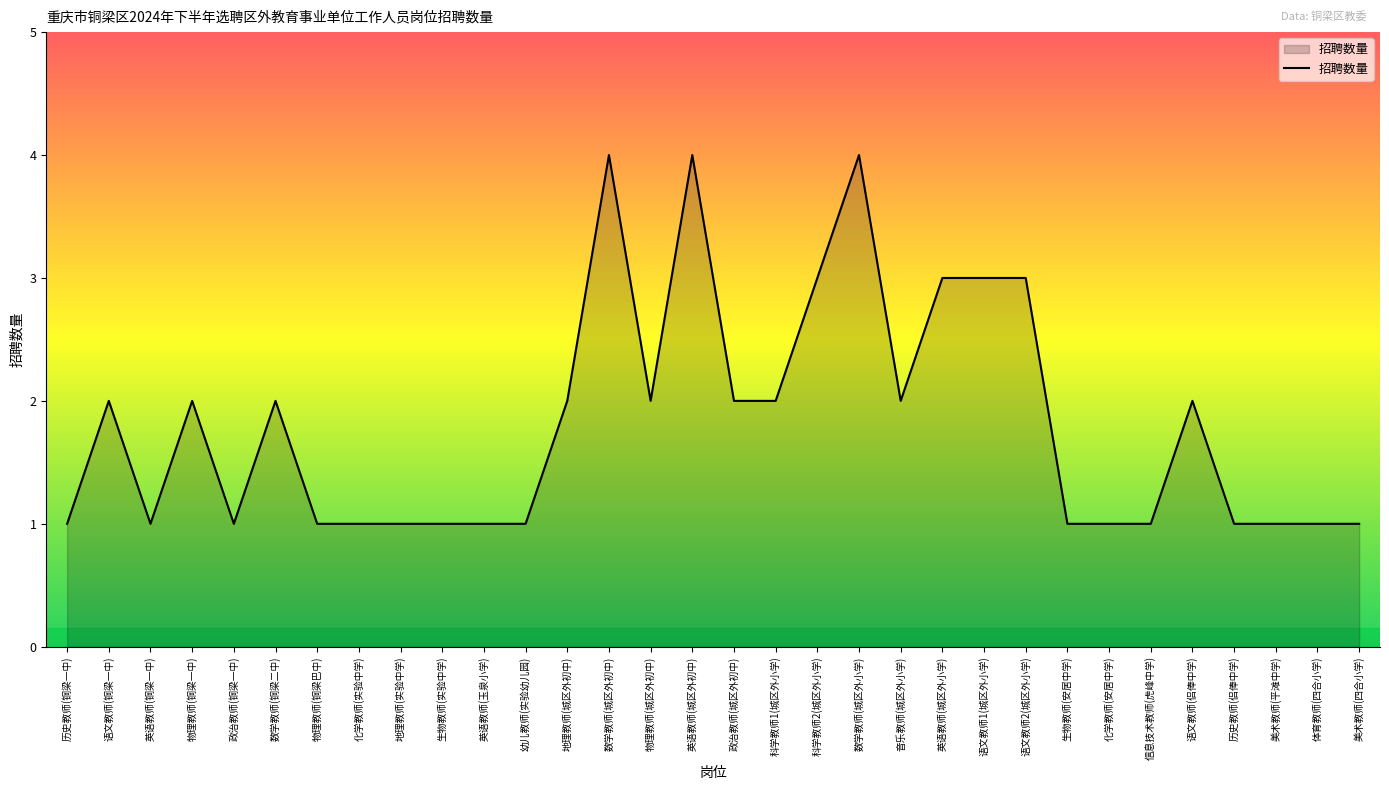

How many values are below 2?

16